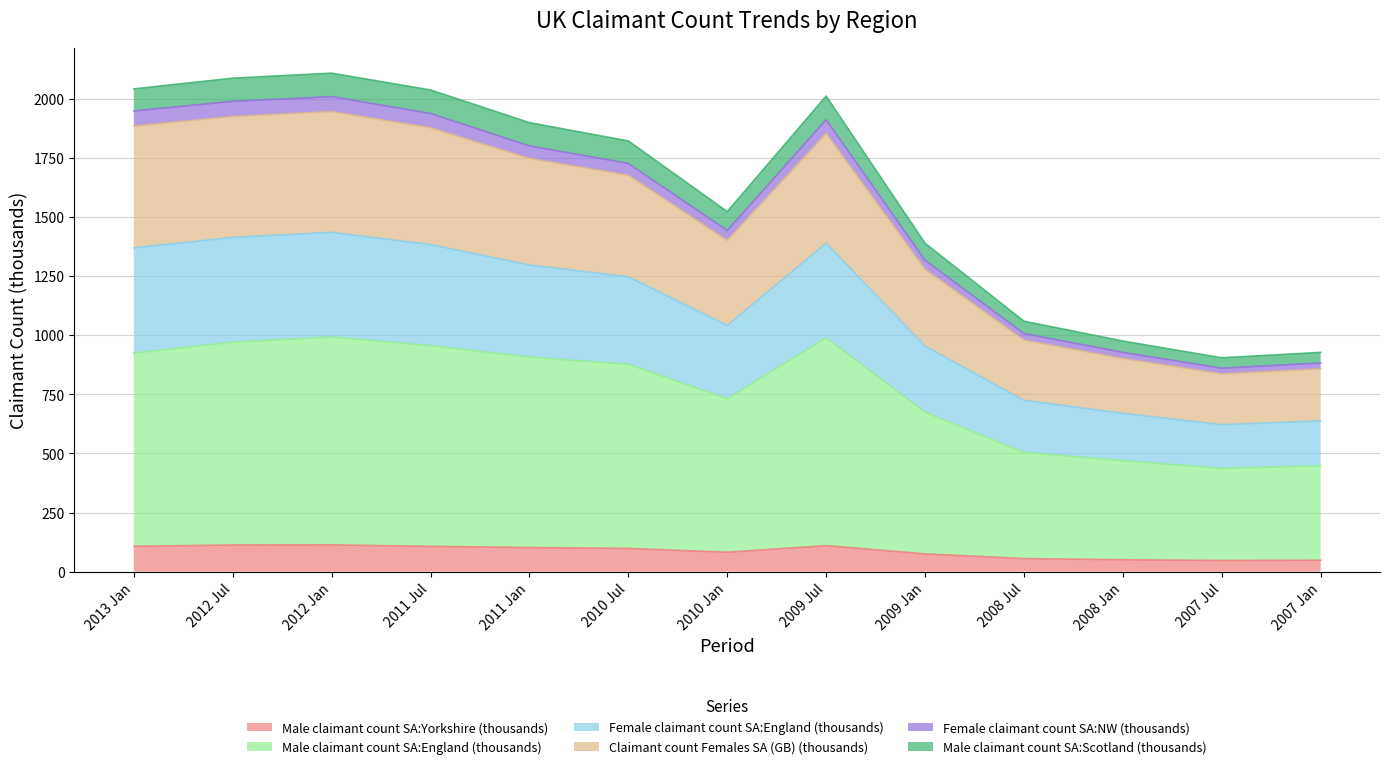

How many series are shown in this chart?

6